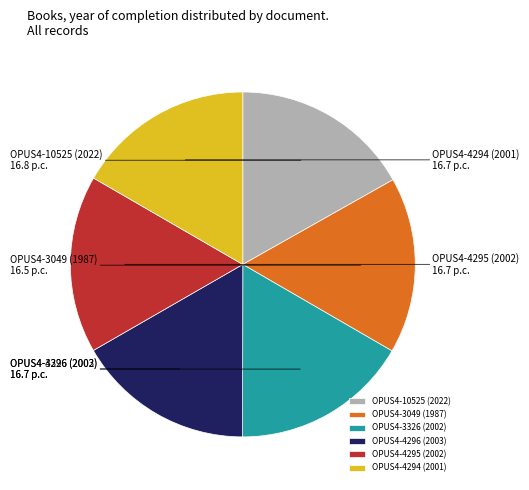

True or false: OPUS4-4296 (2003) accounts for 17% of the total.

True